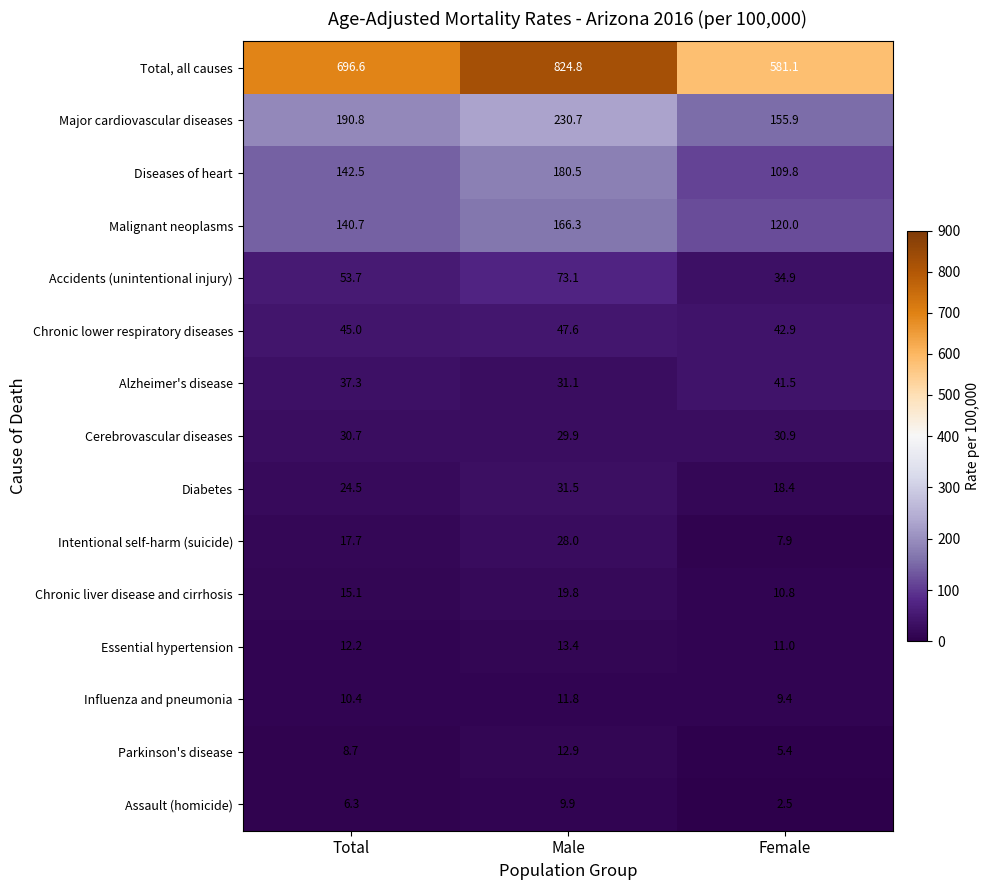

What is the average value of the Essential hypertension series?

12.2